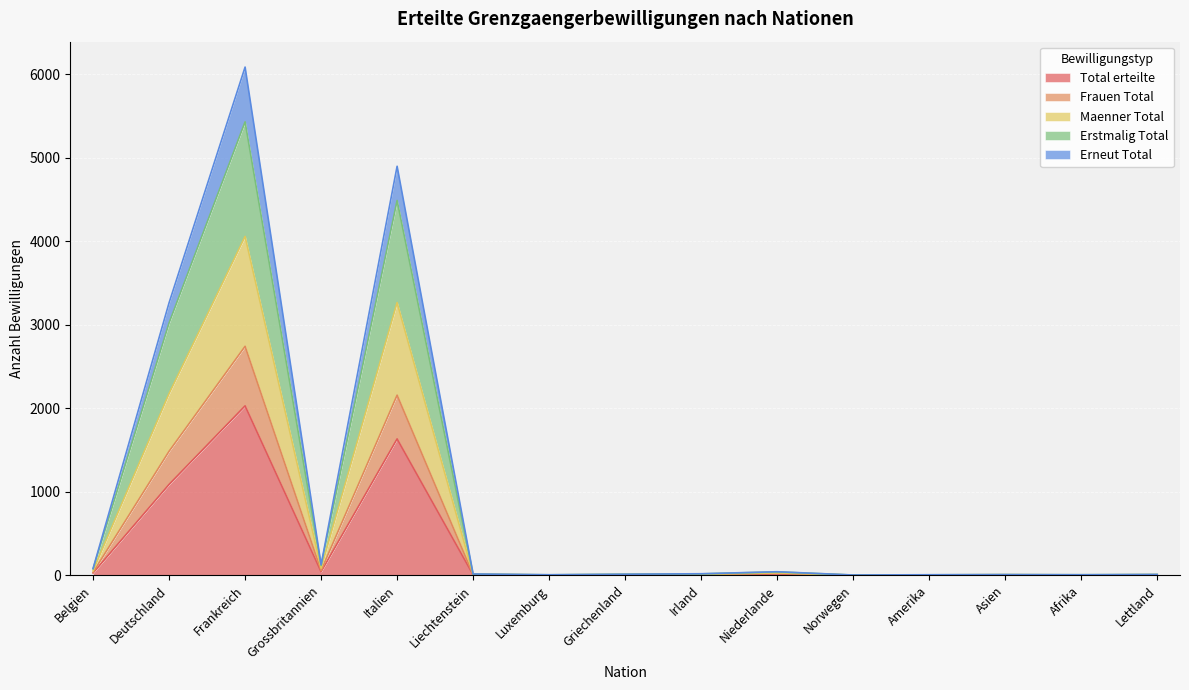

True or false: Total erteilte has a value of 1633 at Italien.

True